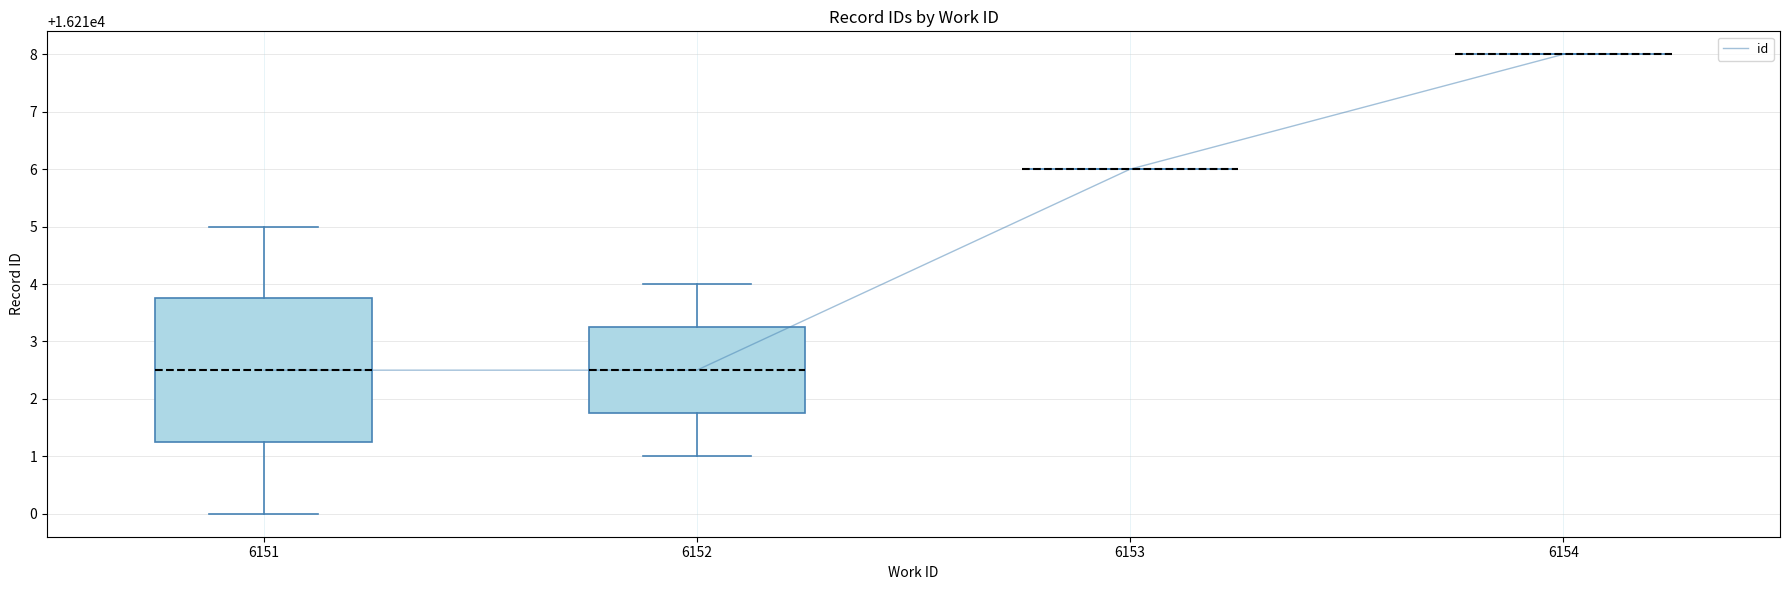

The value at 6151 is 16212.5. True or false?

True